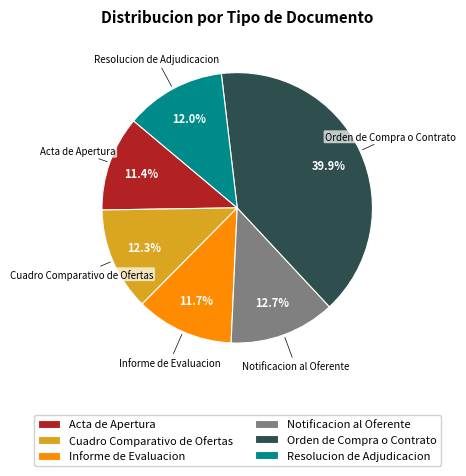

Do Cuadro Comparativo de Ofertas and Acta de Apertura together represent more than half of the pie?

No